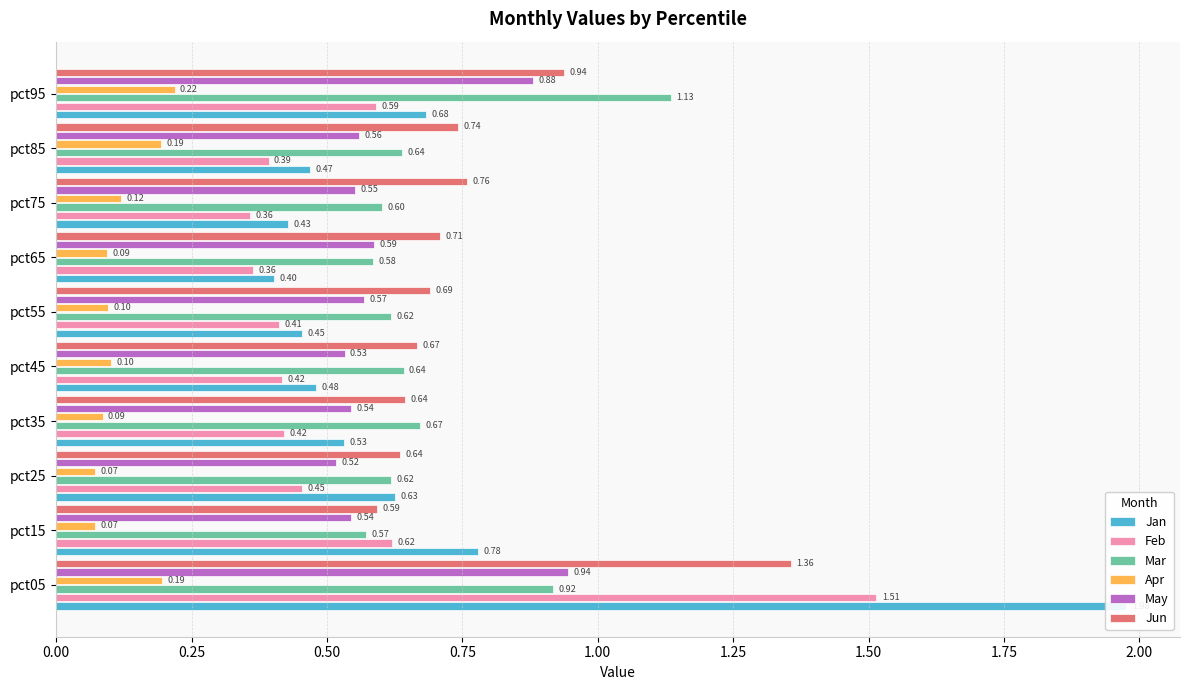

What is the greatest value displayed?

2.0